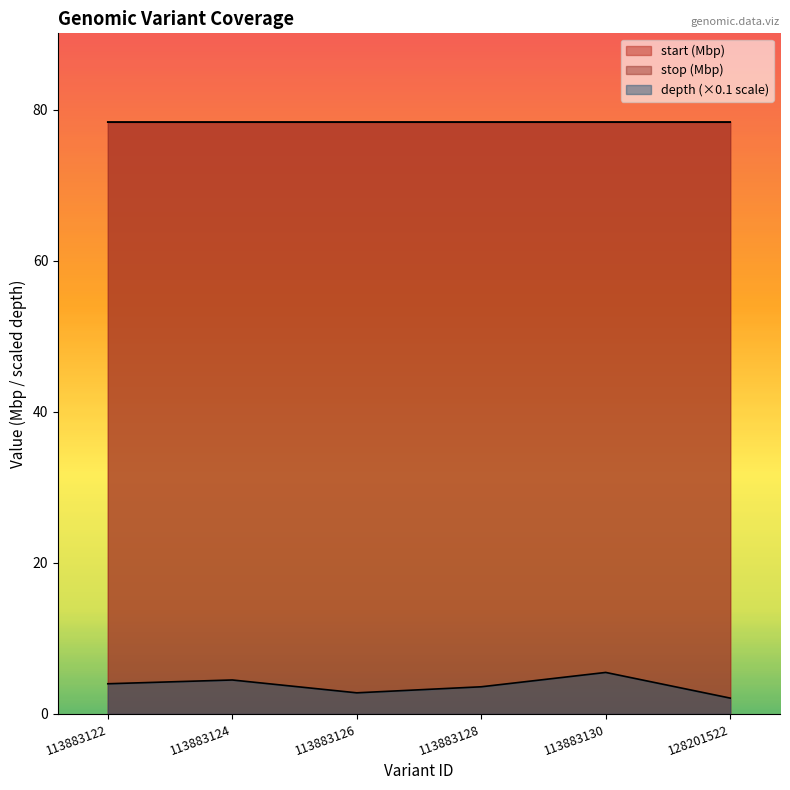

What is the difference between the second highest and second lowest values in the depth series?

1.7